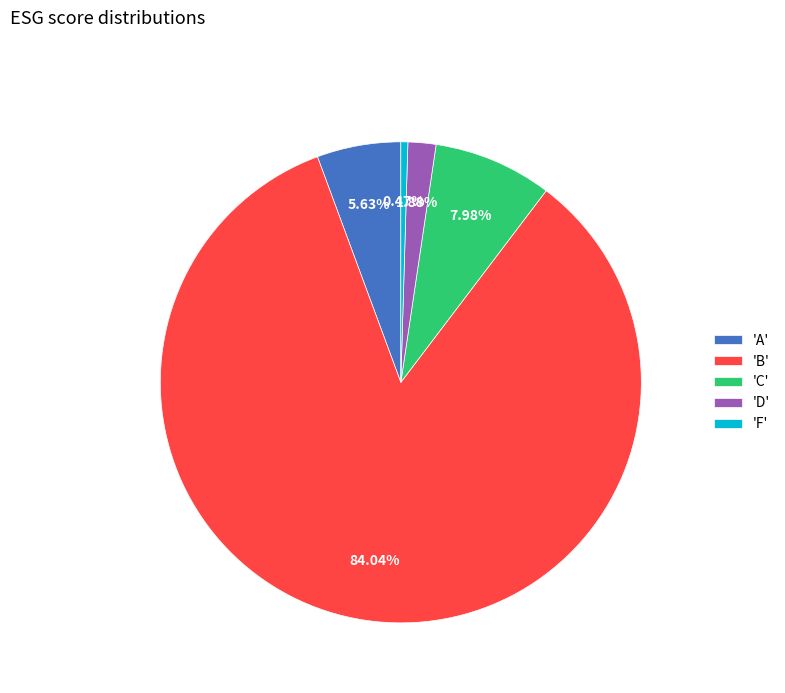

Between 'B' and 'D', which is larger?

'B'